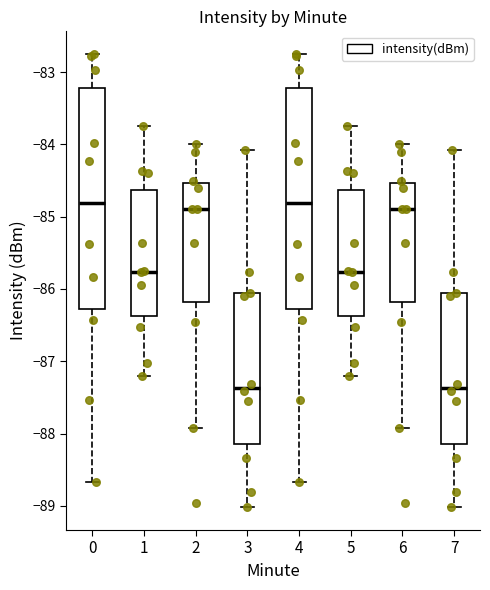

Reading left to right, read every box against the y-axis: the position of its median line, the range the box covers, and the ends of its whiskers. The values are not printed on the chart, so give them approximately, as read against the axis.

0: median -84.8, box -86.3 to -83.2, whiskers -88.7 to -82.7
1: median -85.8, box -86.4 to -84.6, whiskers -87.2 to -83.7
2: median -84.9, box -86.2 to -84.5, whiskers -87.9 to -84.0
3: median -87.4, box -88.1 to -86.1, whiskers -89.0 to -84.1
4: median -84.8, box -86.3 to -83.2, whiskers -88.7 to -82.7
5: median -85.8, box -86.4 to -84.6, whiskers -87.2 to -83.7
6: median -84.9, box -86.2 to -84.5, whiskers -87.9 to -84.0
7: median -87.4, box -88.1 to -86.1, whiskers -89.0 to -84.1